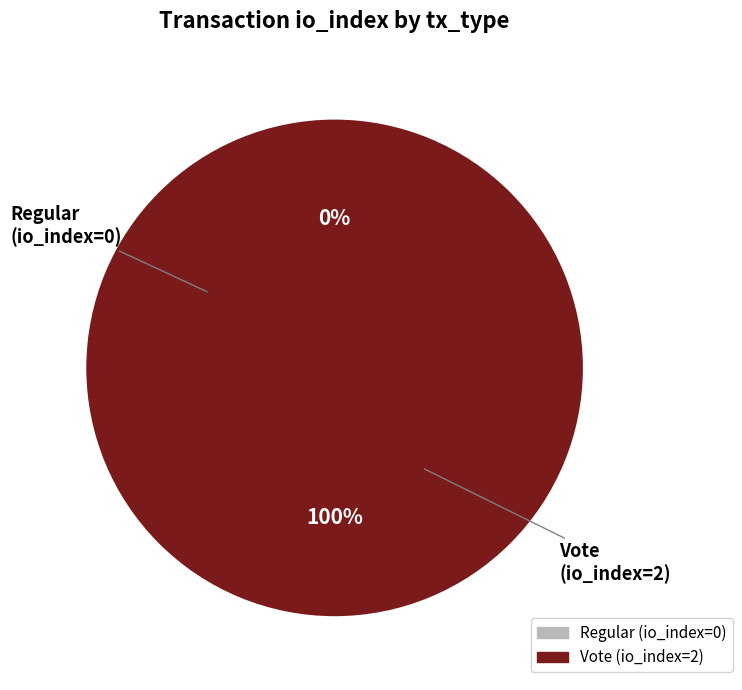

Which category has the biggest portion of the pie?

Vote (io_index=2)